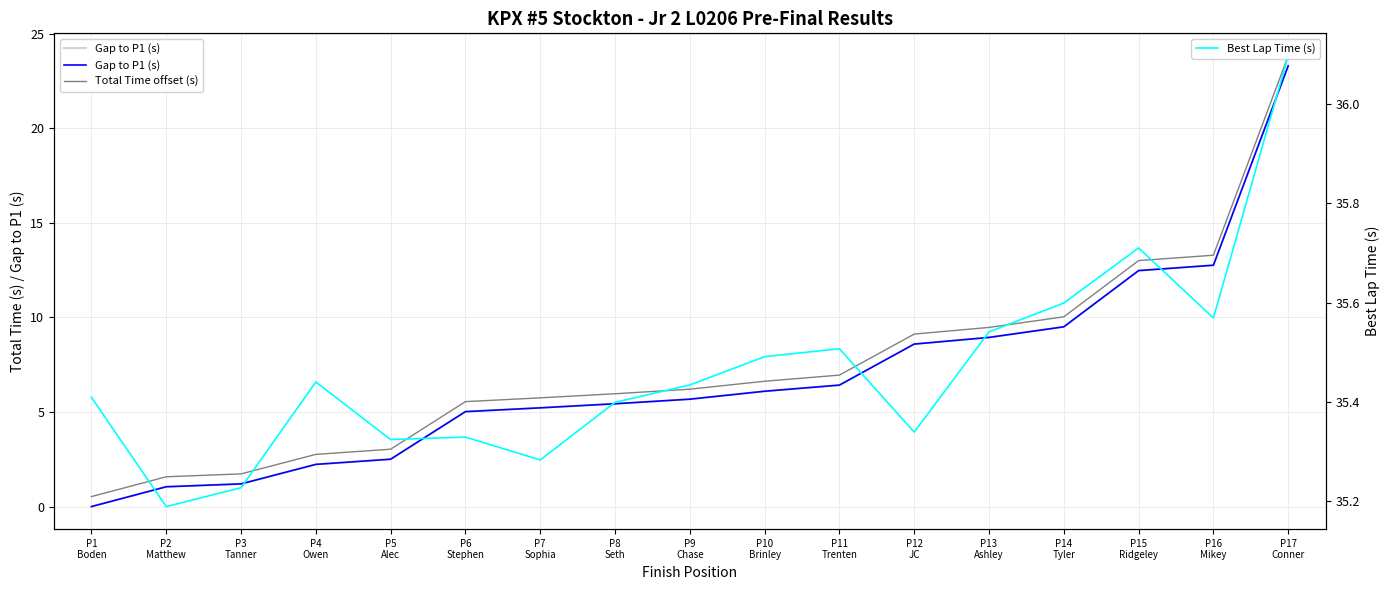

Which series has the largest total across all categories?

Best Lap Time (s)